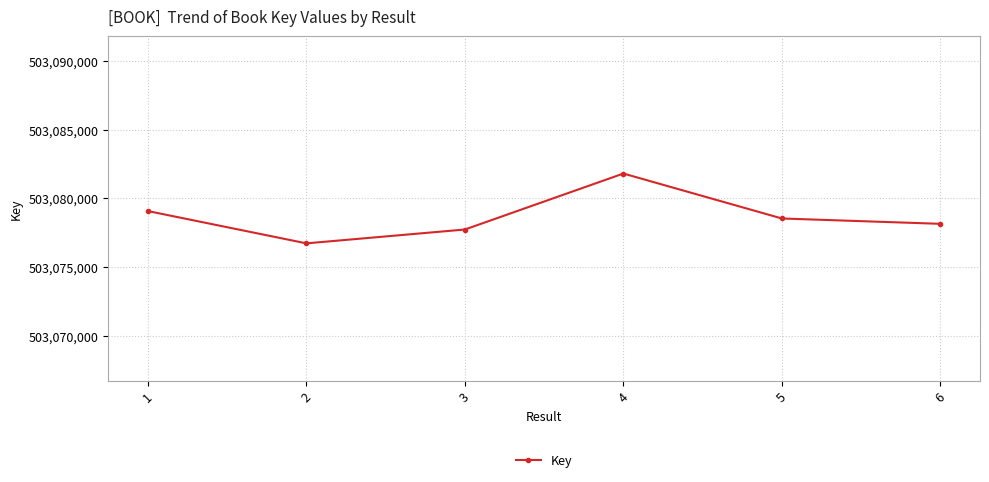

What is the maximum value shown in the chart?

503081809